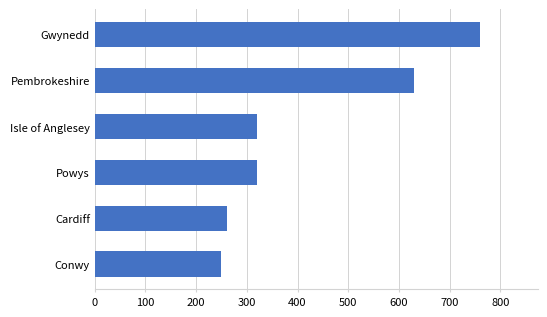

The value at Gwynedd is 760. True or false?

True